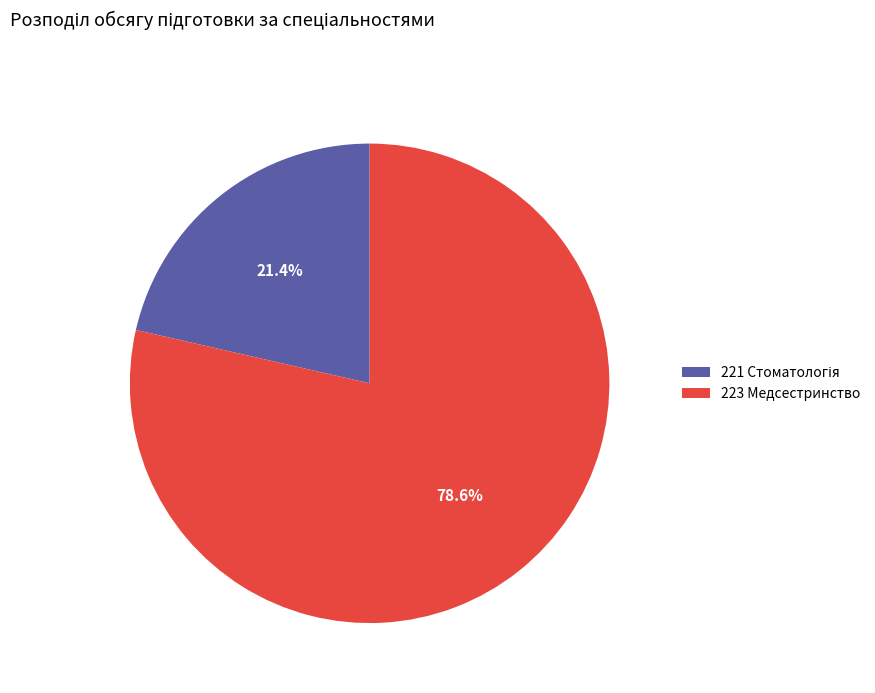

How many slices are in this pie chart?

2